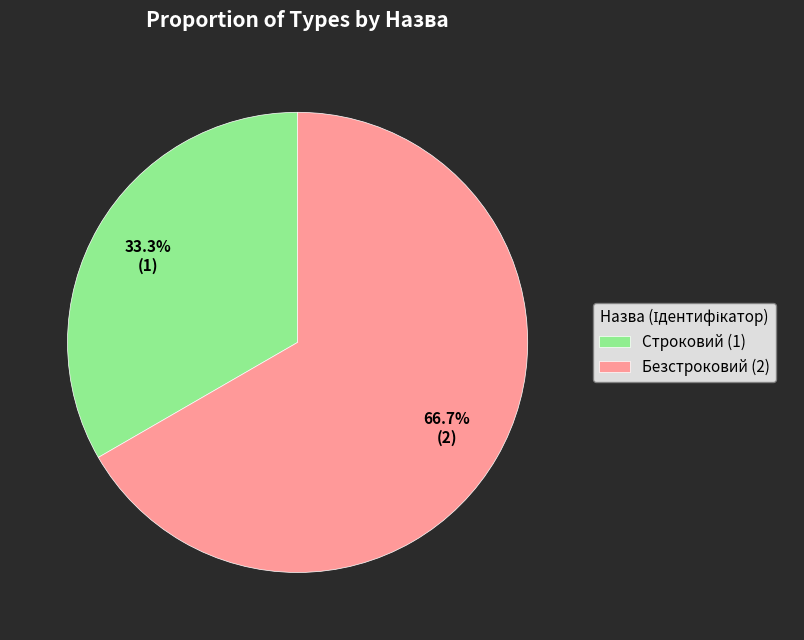

How much of the chart is everything except Безстроковий?

33.3%